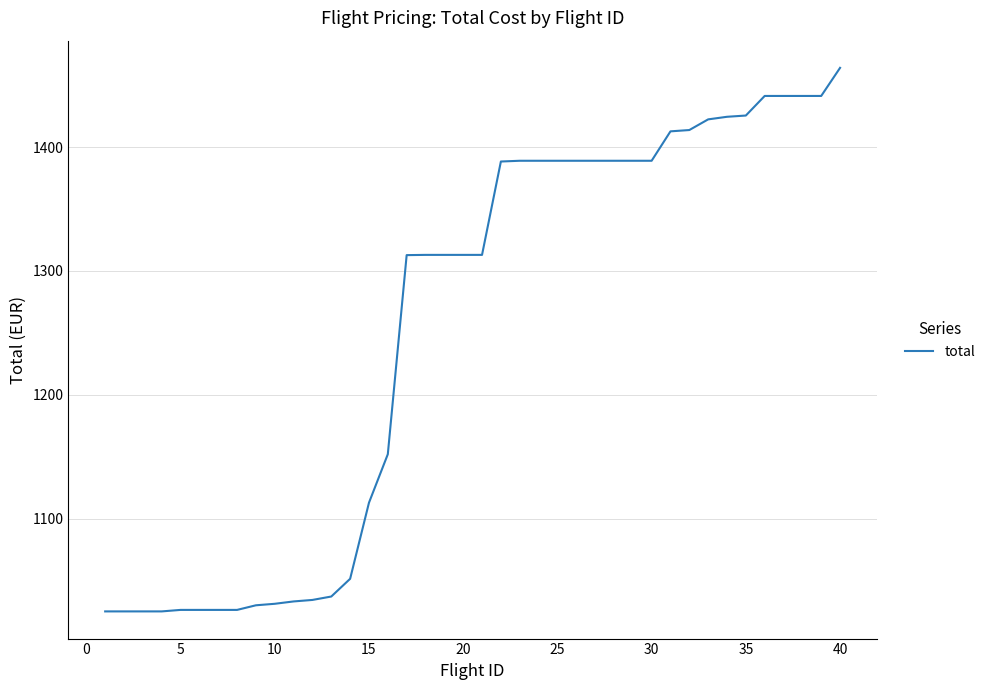

What is the maximum value shown in the chart?

1464.0